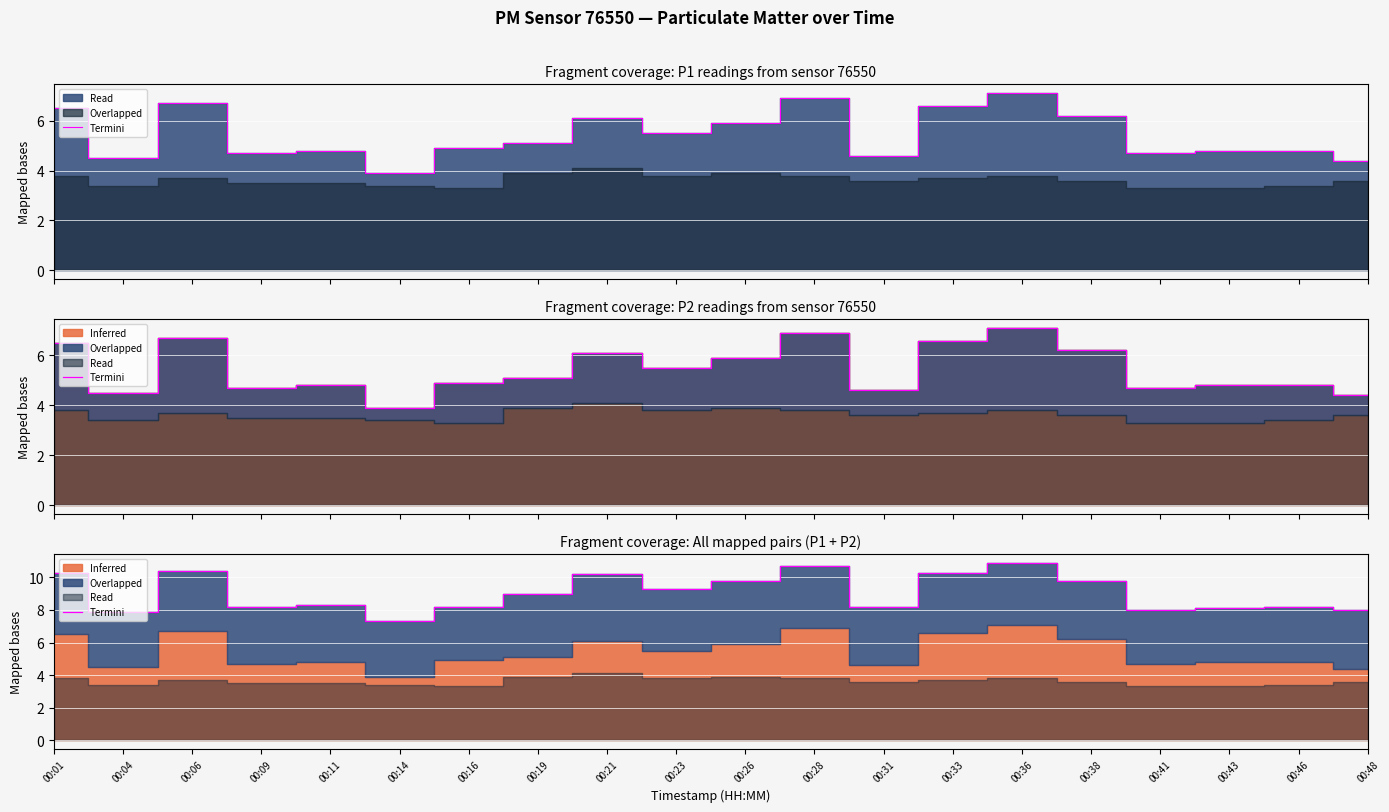

Does the chart display data point markers on the line(s)?

No